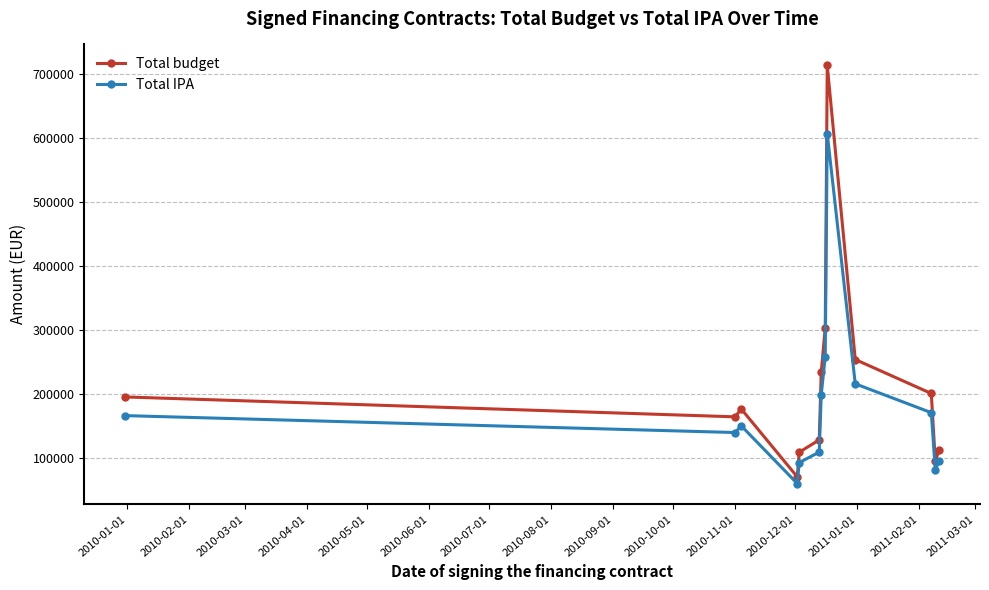

Rank the series by their average value, from lowest to highest.

Total IPA, Total budget